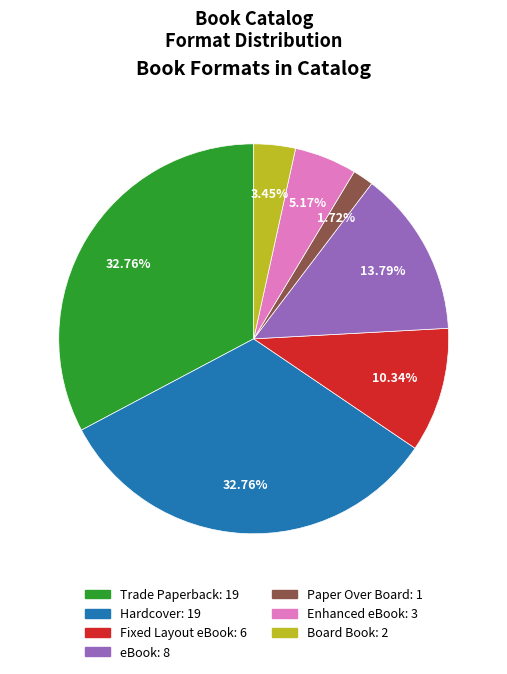

The Fixed Layout eBook slice represents 23% of the pie. True or false?

False